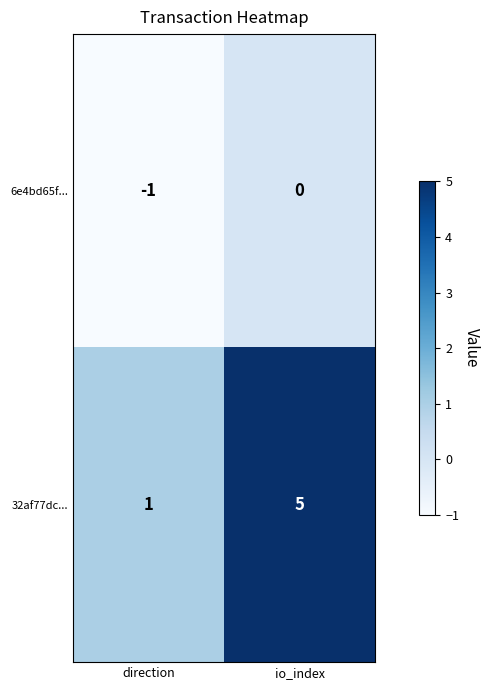

The 32af77dc... series shows 2 at direction. True or false?

False